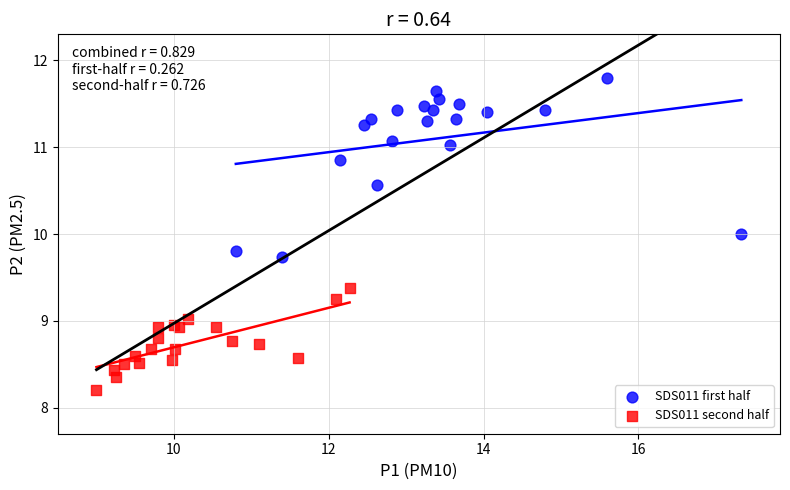

What are all the series names shown in the legend?

SDS011 first half, SDS011 second half